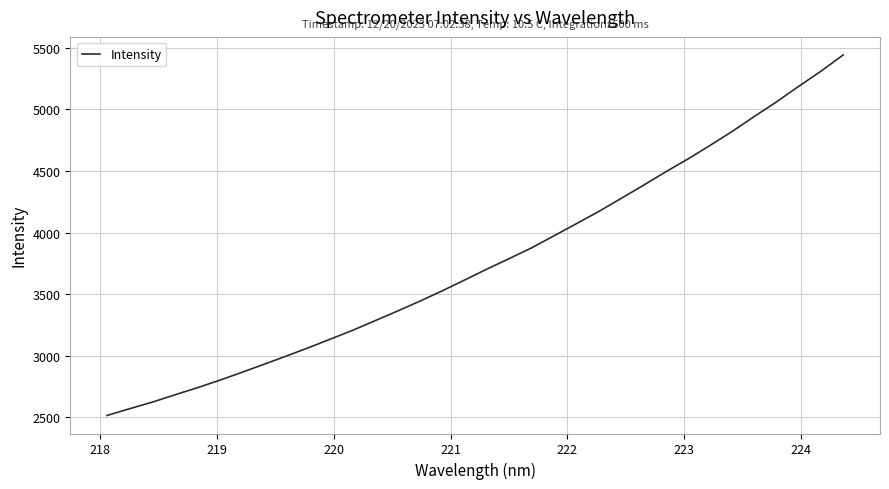

Reading left to right, list all the values displayed in this chart.

2514.7	2569.2	2621.7	2680.0	2737.5	2798.1	2862.6	2928.6	2995.3	3063.4	3134.6	3206.2	3283.8	3361.7	3441.9	3525.4	3613.0	3701.7	3787.2	3873.6	3971.2	4069.0	4167.8	4273.2	4379.8	4488.8	4593.8	4704.5	4818.8	4941.0	5059.9	5186.6	5309.6	5442.0